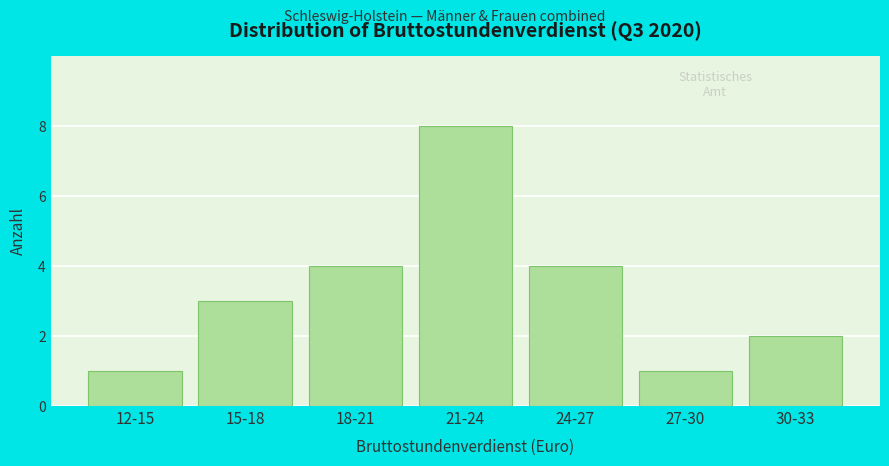

Reading left to right, transcribe all the data shown in this chart.

1	3	4	8	4	1	2